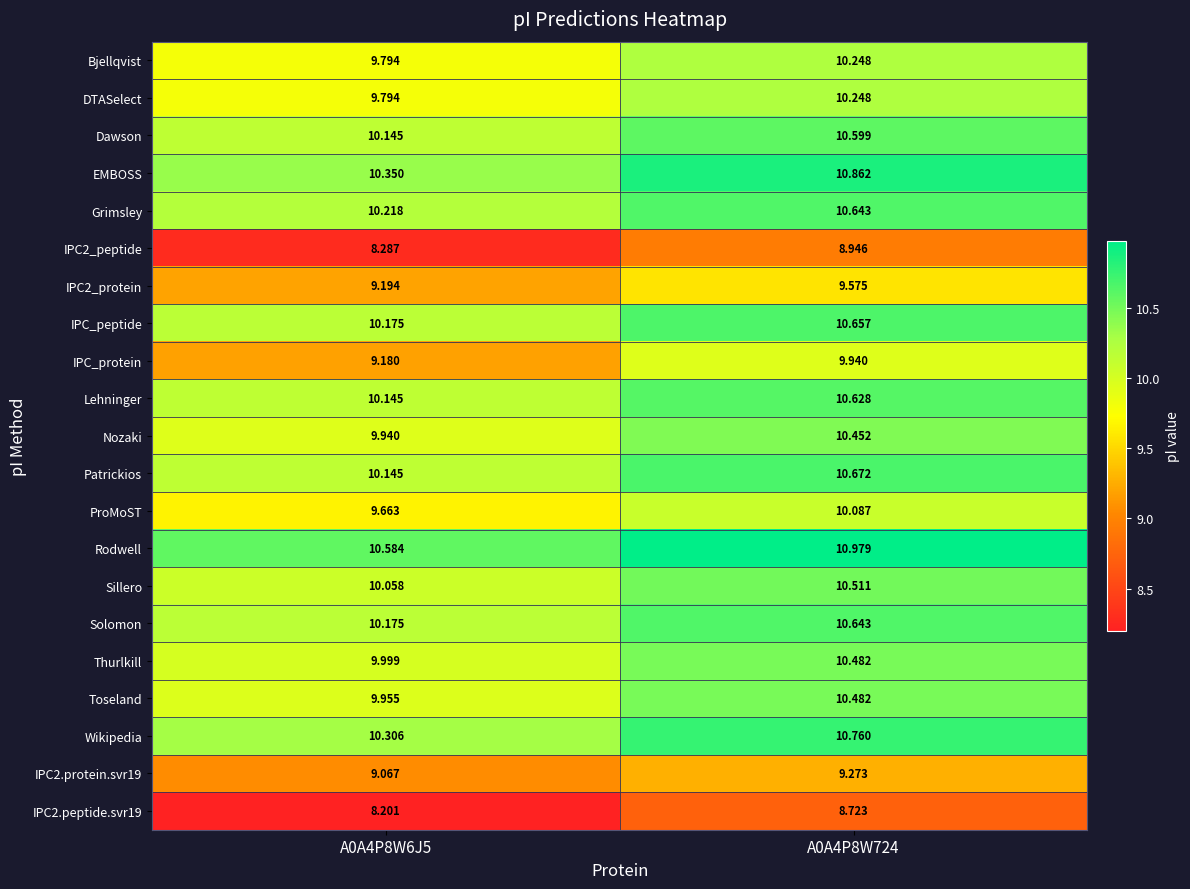

At which category is the sum across all series the highest?

A0A4P8W724